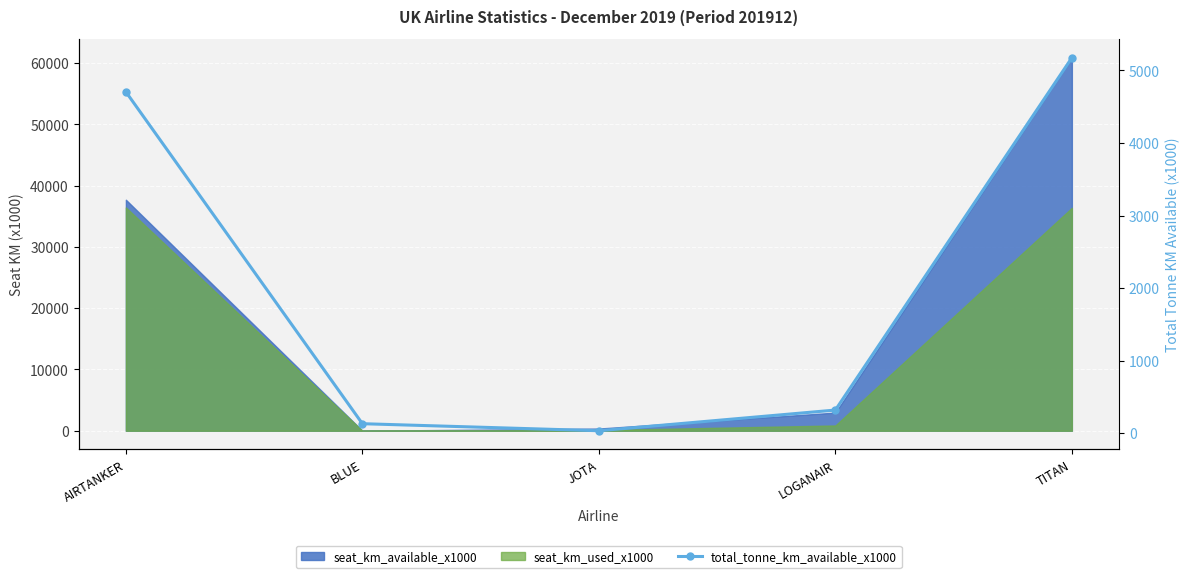

Rank the categories by value from lowest to highest.

JOTA, BLUE, LOGANAIR, AIRTANKER, TITAN